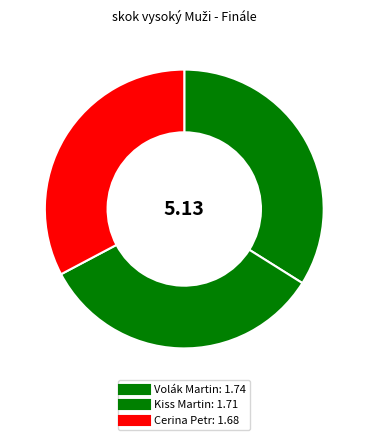

To the nearest percent, what is the difference between the Cerina Petr and Kiss Martin slice percentages?

1%